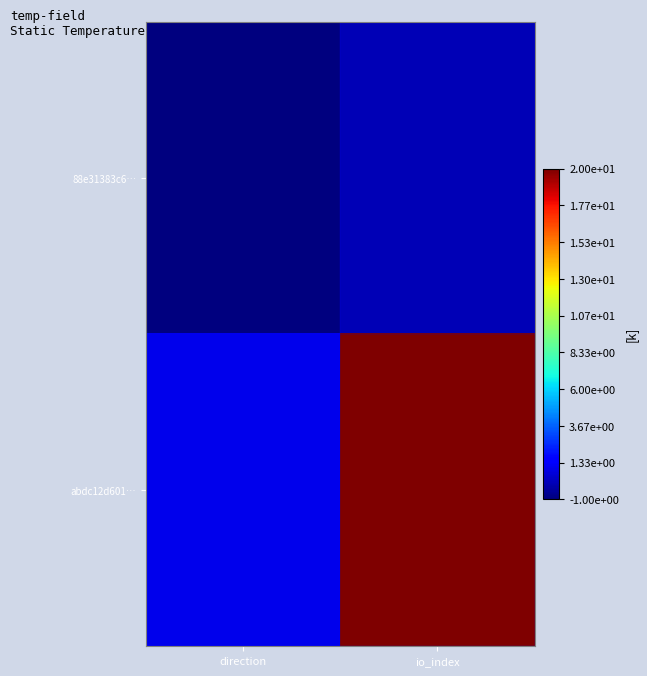

At which category is the sum across all series the highest?

io_index